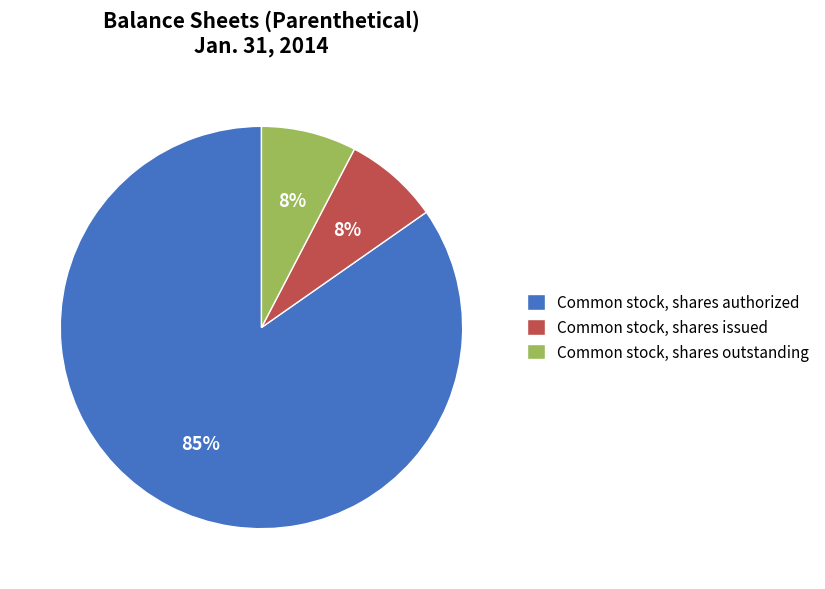

Do Common stock, shares issued and Common stock, shares authorized together represent more than half of the pie?

Yes